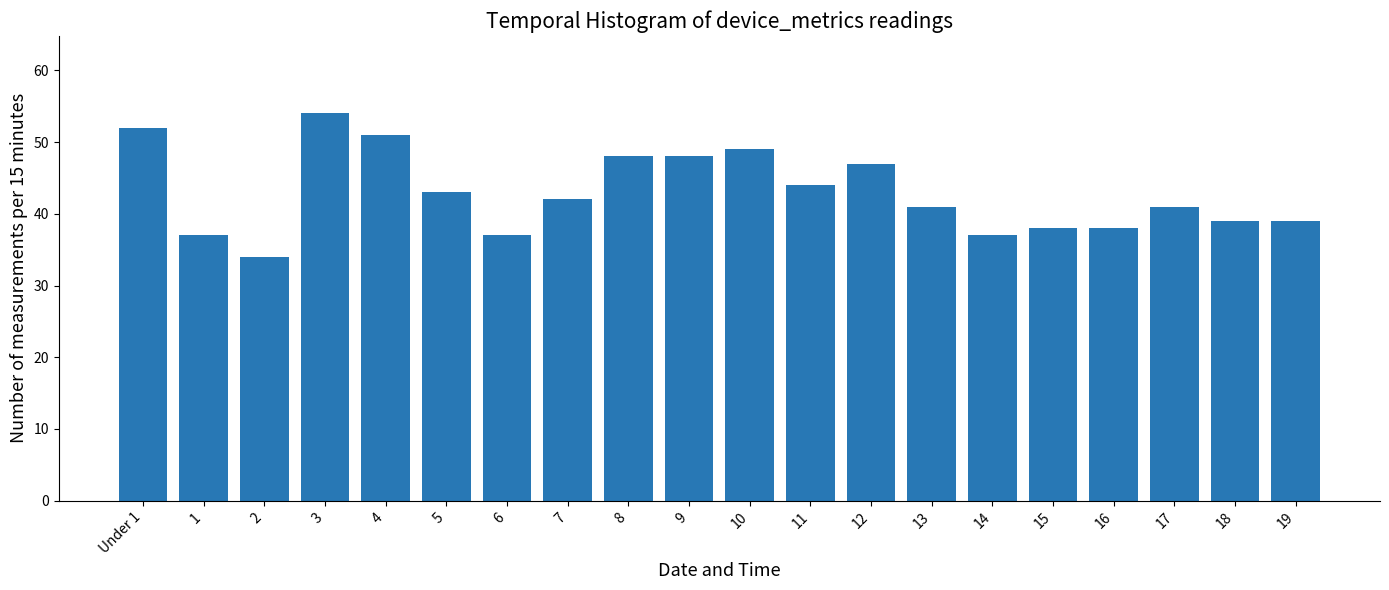

Reading left to right, list all the values displayed in this chart.

Under 1=52	1=37	2=34	3=54	4=51	5=43	6=37	7=42	8=48	9=48	10=49	11=44	12=47	13=41	14=37	15=38	16=38	17=41	18=39	19=39